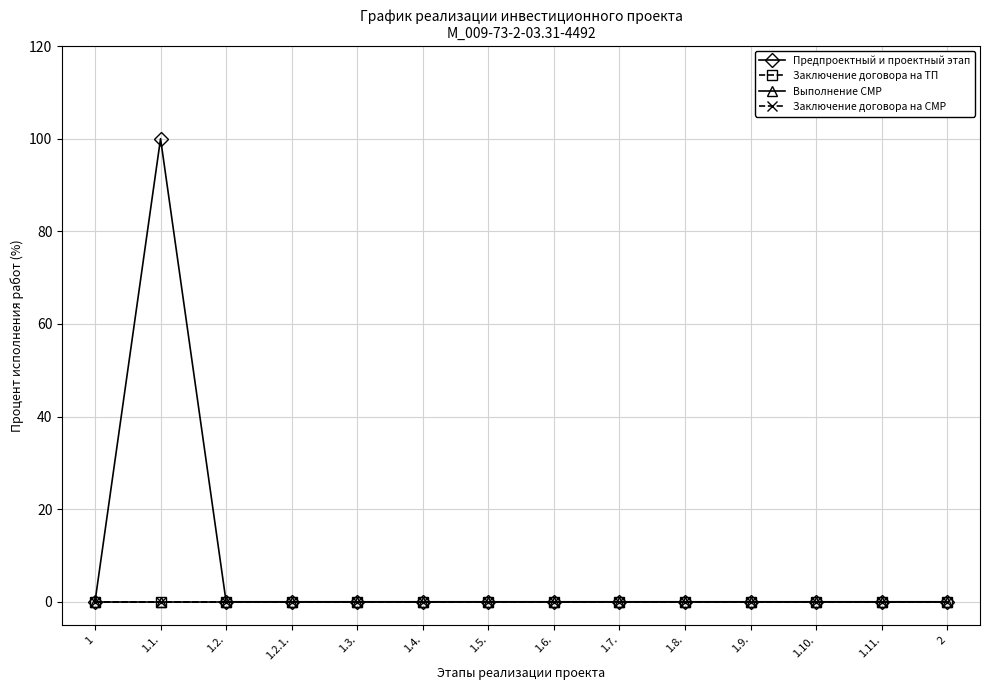

Is the value of Предпроектный и проектный этап at 1.10. greater than the value of Выполнение СМР at 1.4.?

No